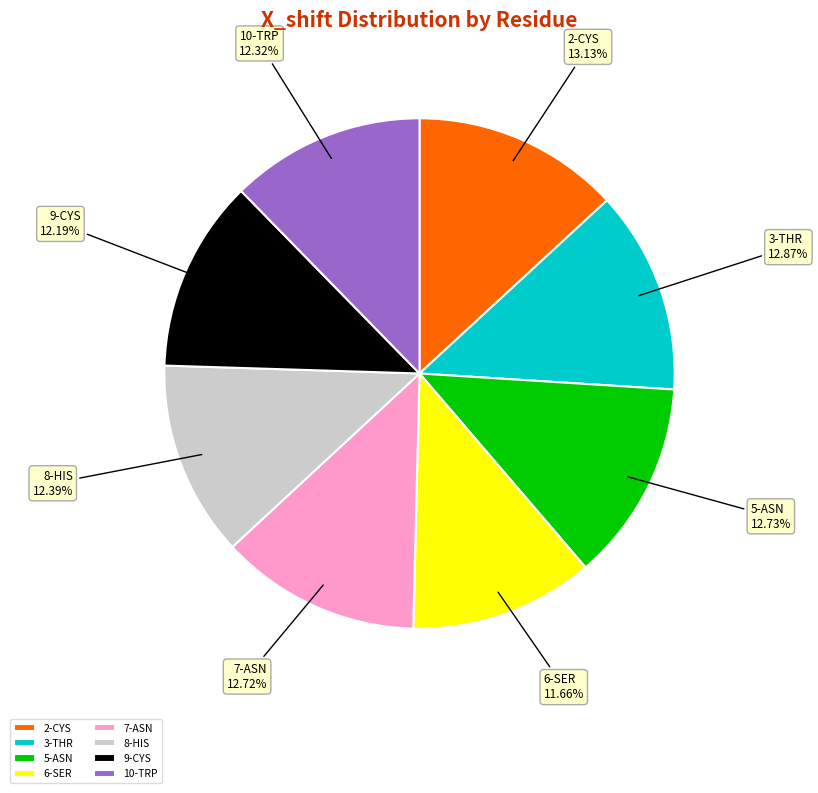

True or false: 2-CYS accounts for 13% of the total.

True